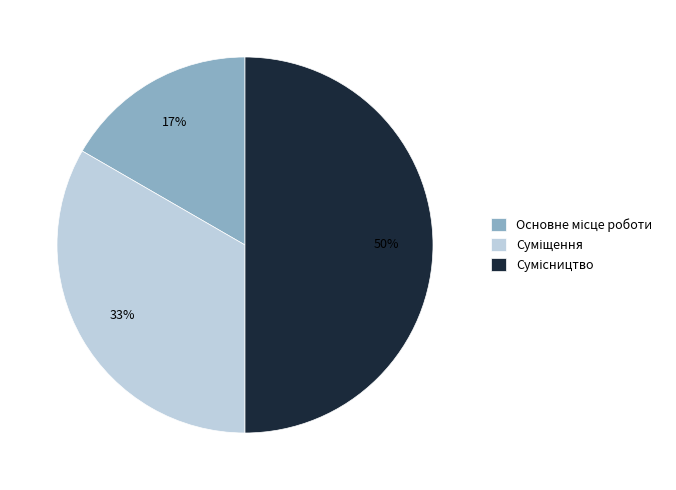

To the nearest percent, what is the average slice percentage?

33%